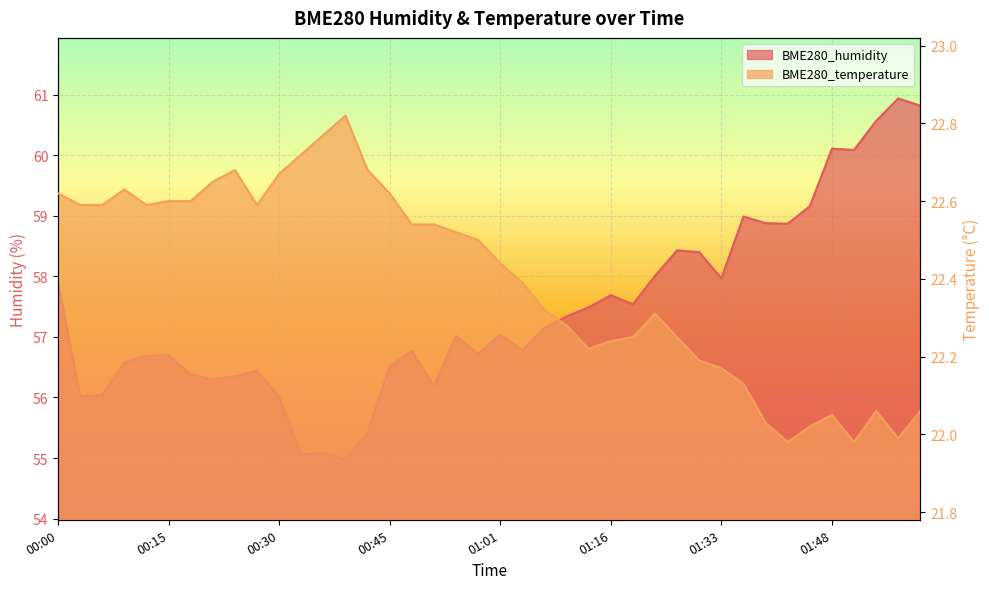

True or false: BME280_temperature and BME280_humidity intersect in this chart.

False